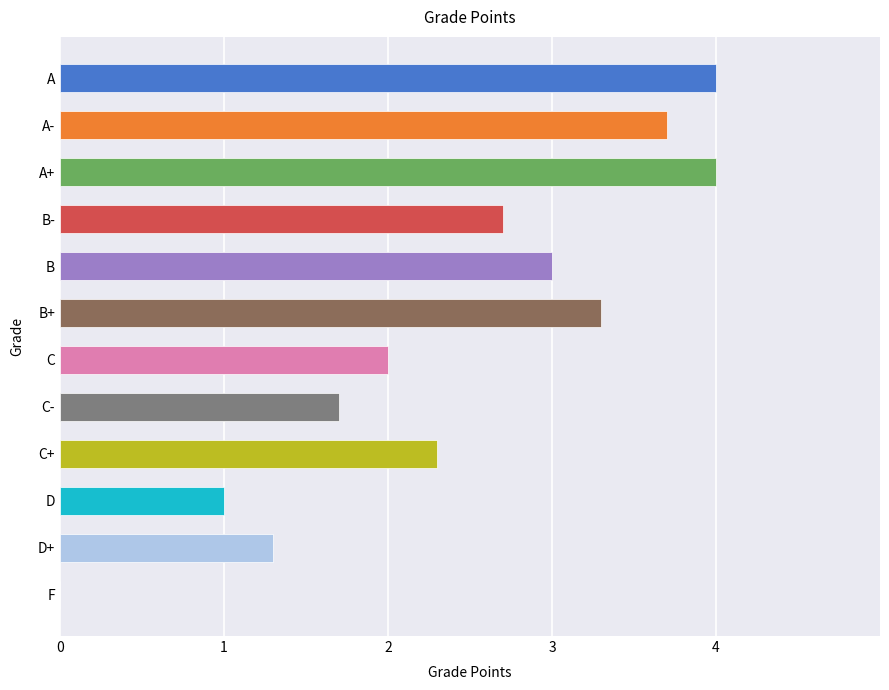

What is the sum of the values at D and B+?

4.3